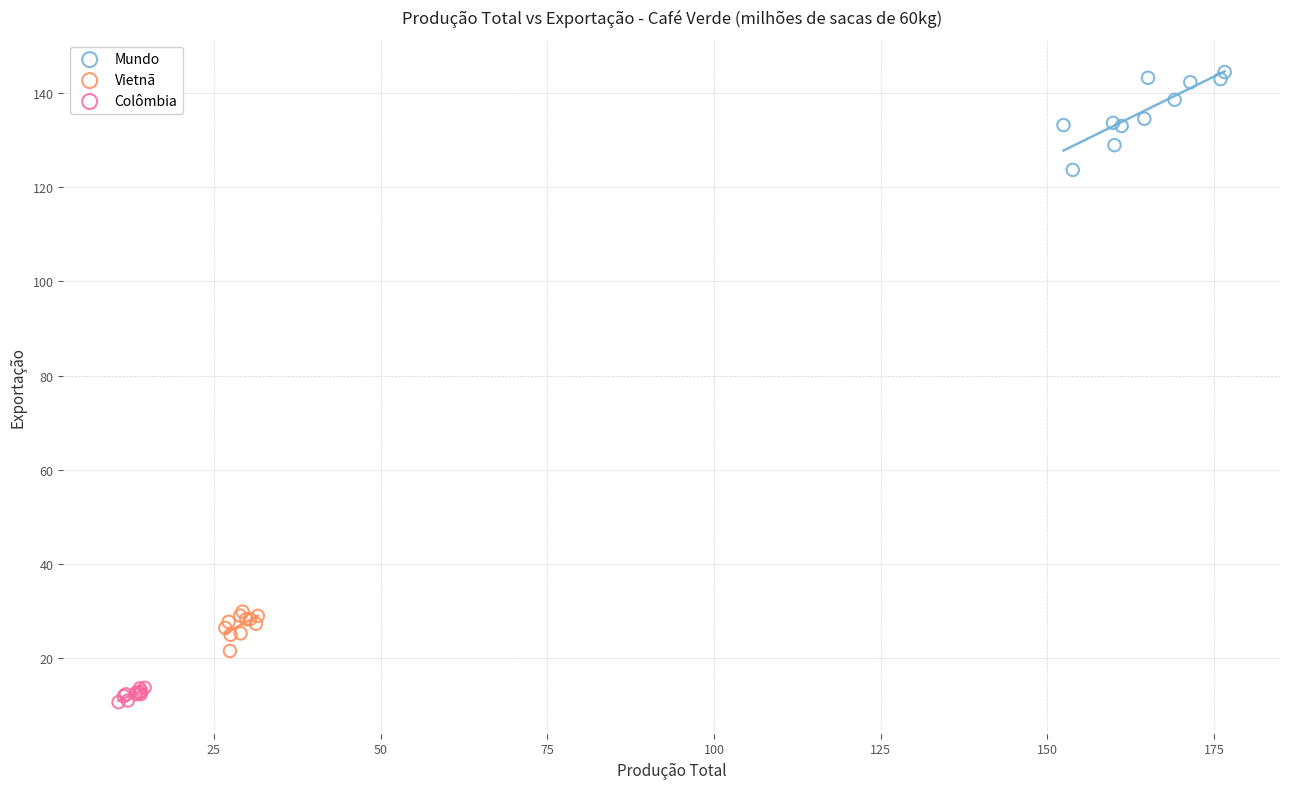

Which series has the largest Y range (max minus min)?

Mundo